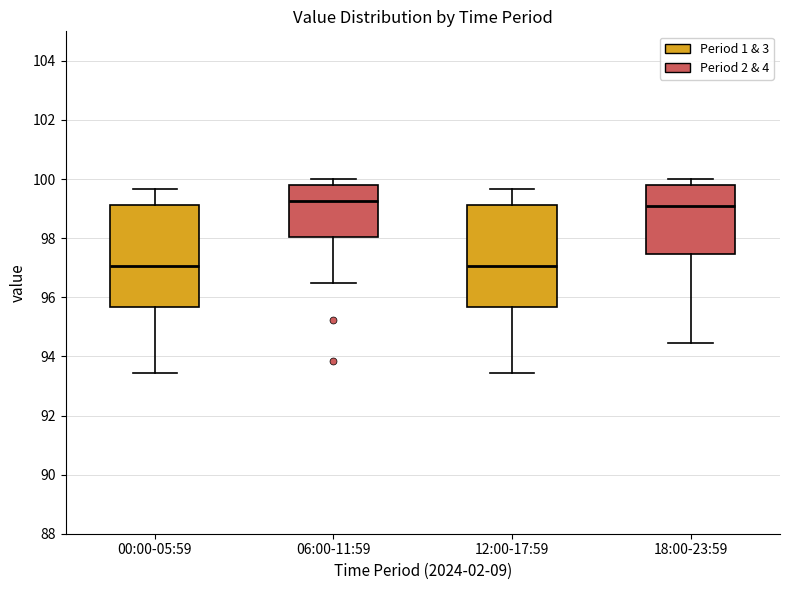

Reading left to right, read every box against the y-axis: the position of its median line, the range the box covers, and the ends of its whiskers. The values are not printed on the chart, so give them approximately, as read against the axis.

00:00-05:59: median 97.0, box 95.6 to 99.2, whiskers 93.4 to 99.6
06:00-11:59: median 99.2, box 98.0 to 99.8, whiskers 96.4 to 100.0
12:00-17:59: median 97.0, box 95.6 to 99.2, whiskers 93.4 to 99.6
18:00-23:59: median 99.0, box 97.4 to 99.8, whiskers 94.4 to 100.0